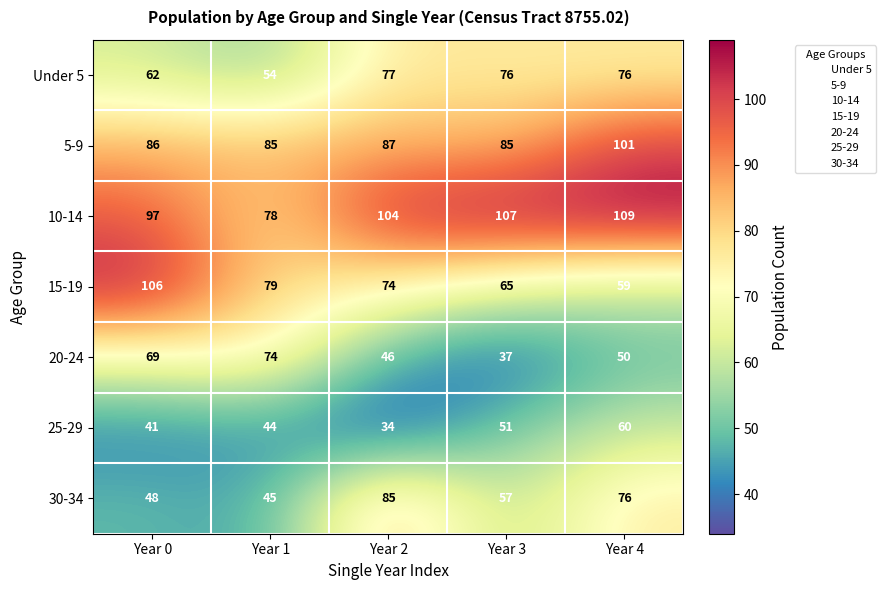

How many distinct data groups are displayed?

7